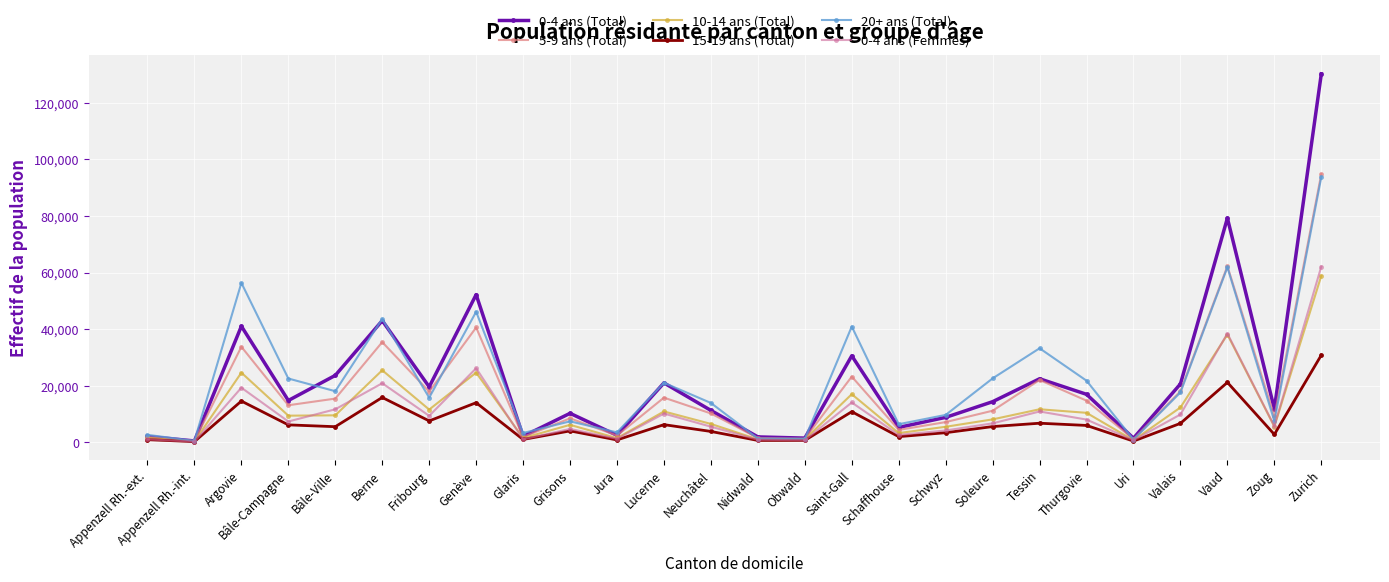

What is the maximum value for 10-14 ans (Total)?

58872